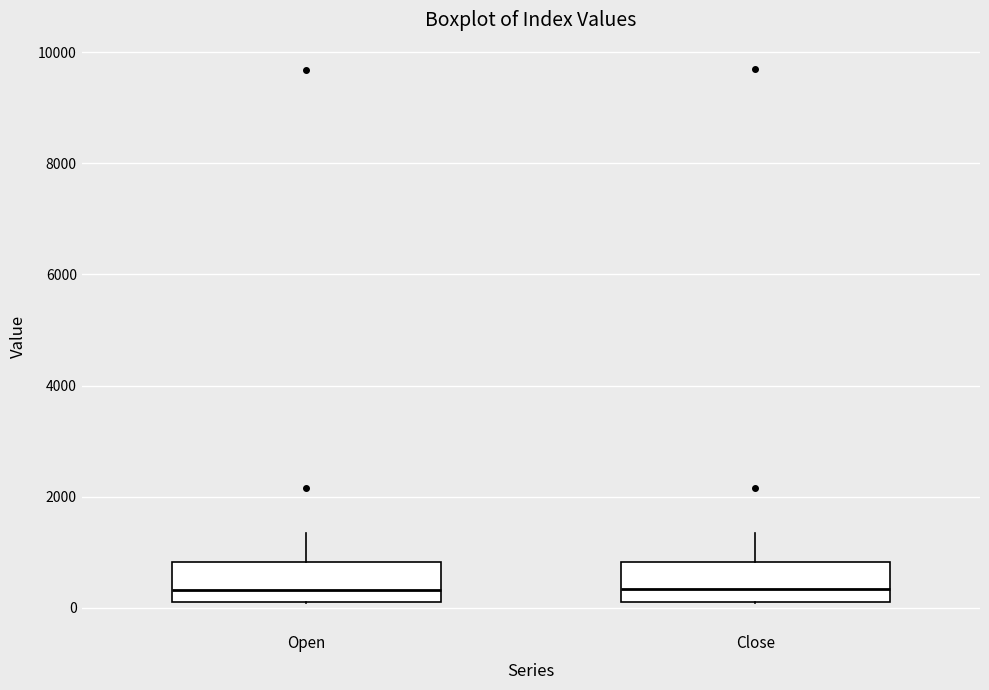

Reading left to right, transcribe this box plot: for each box, give where its median line is, the range the box spans, and where its two whiskers end, as read against the y-axis. The values are not printed on the chart, so give them approximately, as read against the axis.

Open: median 400, box 200 to 800, whiskers 0 to 1400
Close: median 400, box 200 to 800, whiskers 0 to 1400